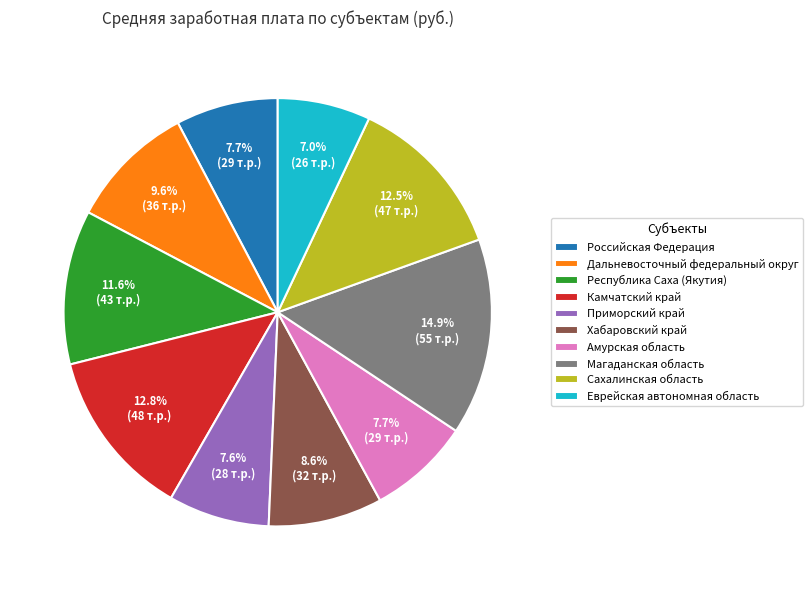

Which slice is the smallest?

Еврейская автономная область